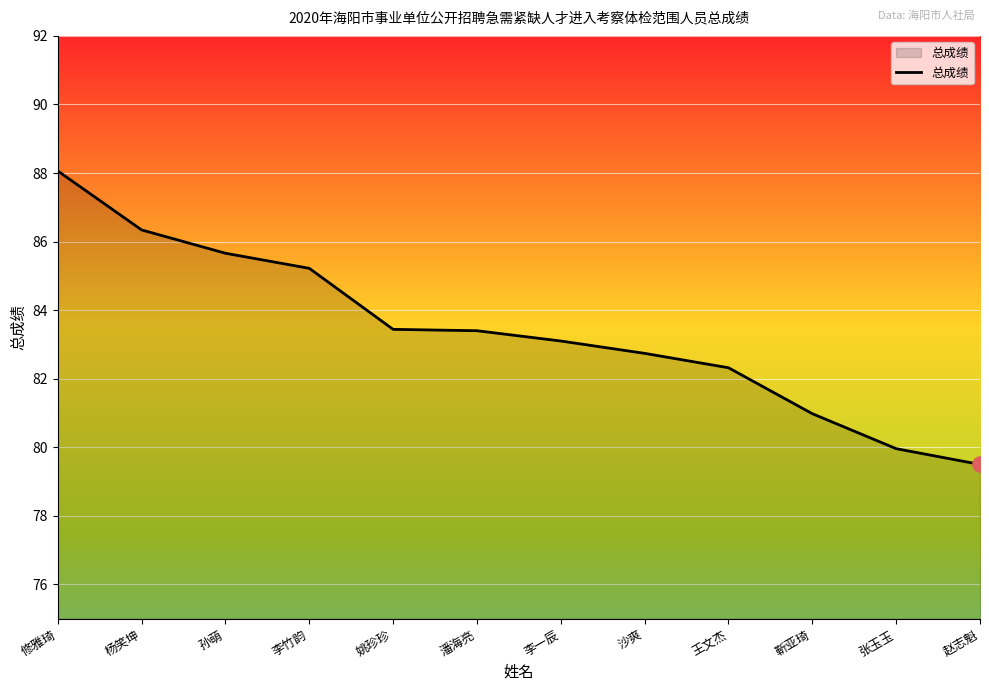

What is the change in value from 沙爽 to 靳亚琦?

-1.8